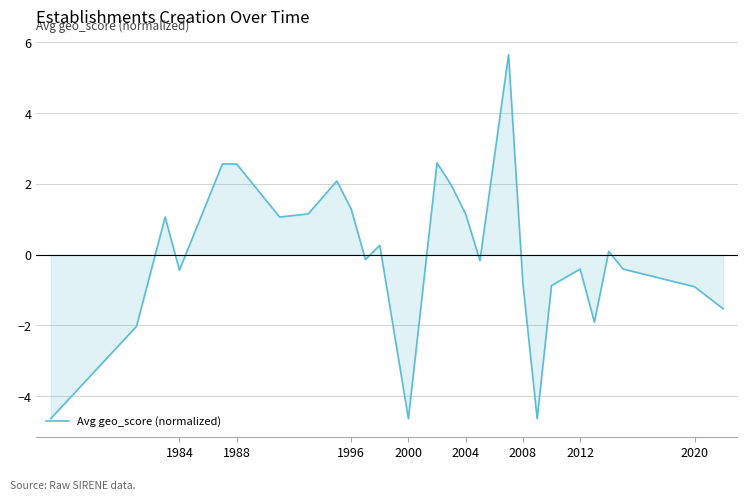

What is the difference between the maximum and minimum values?

10.3